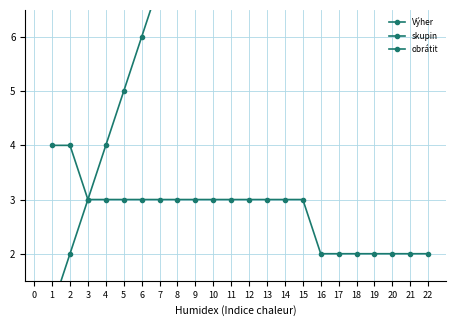

True or false: Výher has a value of 2 at 9.

False